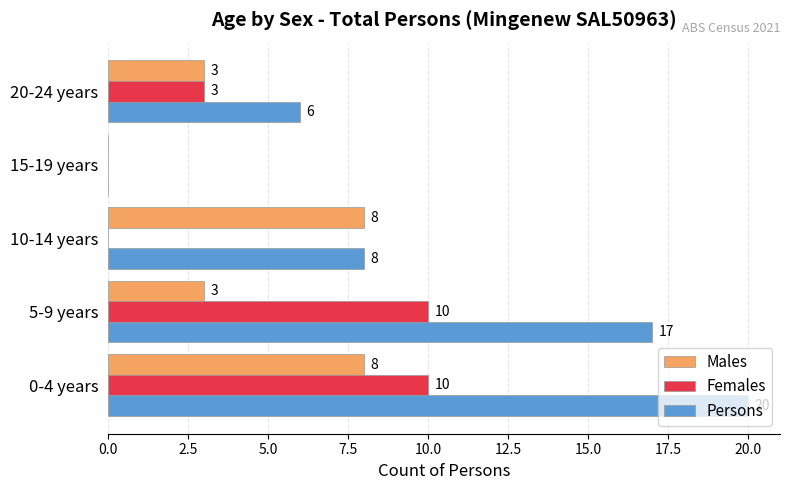

How many Females values are between 0 and 10?

5